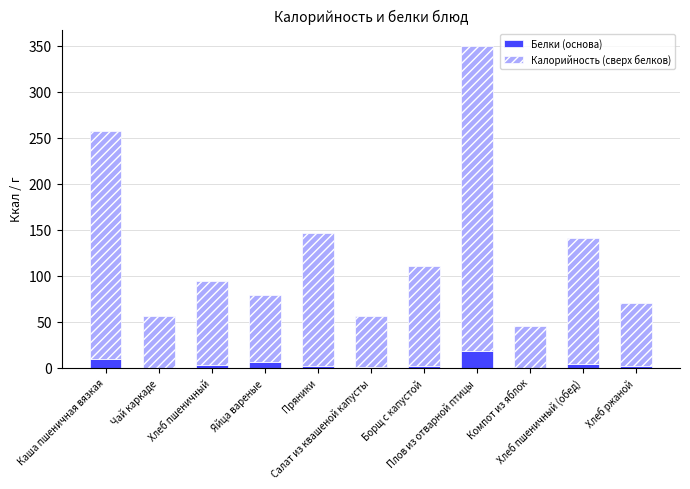

What is the highest value of the Белки (основа) series?

18